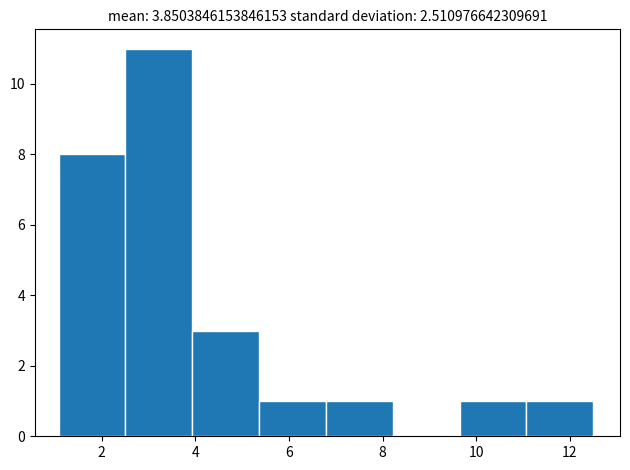

Which range on the x-axis has the tallest bar?

2.6 to 4.0